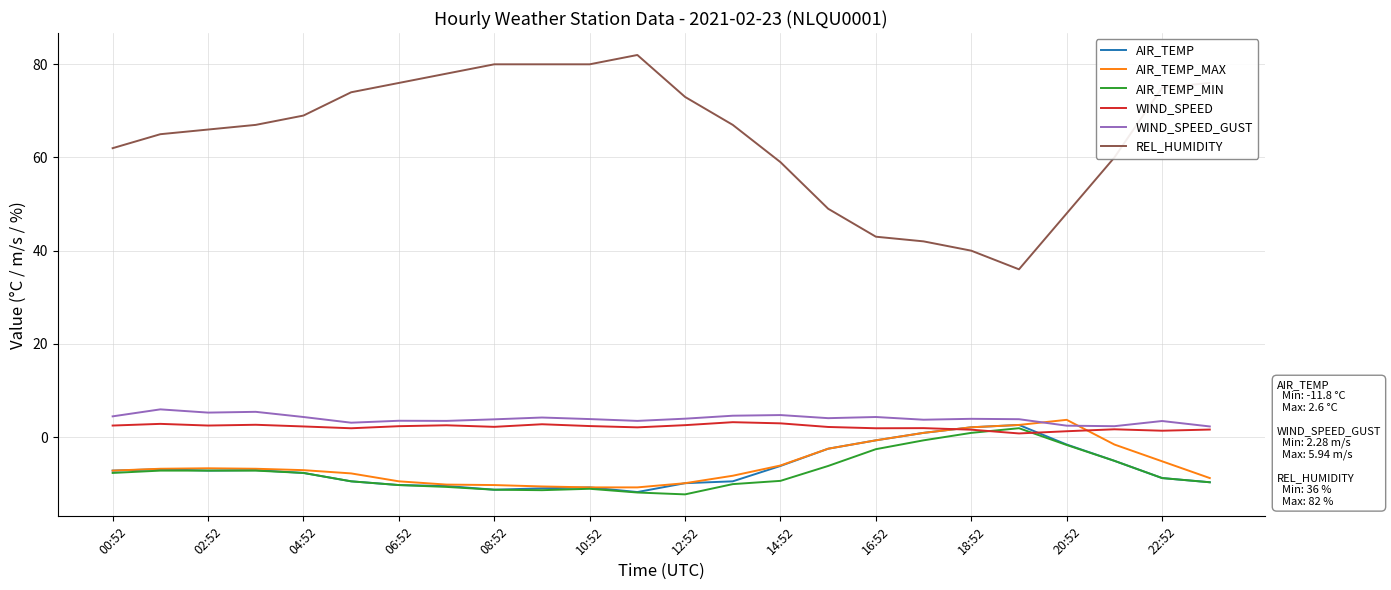

True or false: REL_HUMIDITY and AIR_TEMP cross at least once.

False